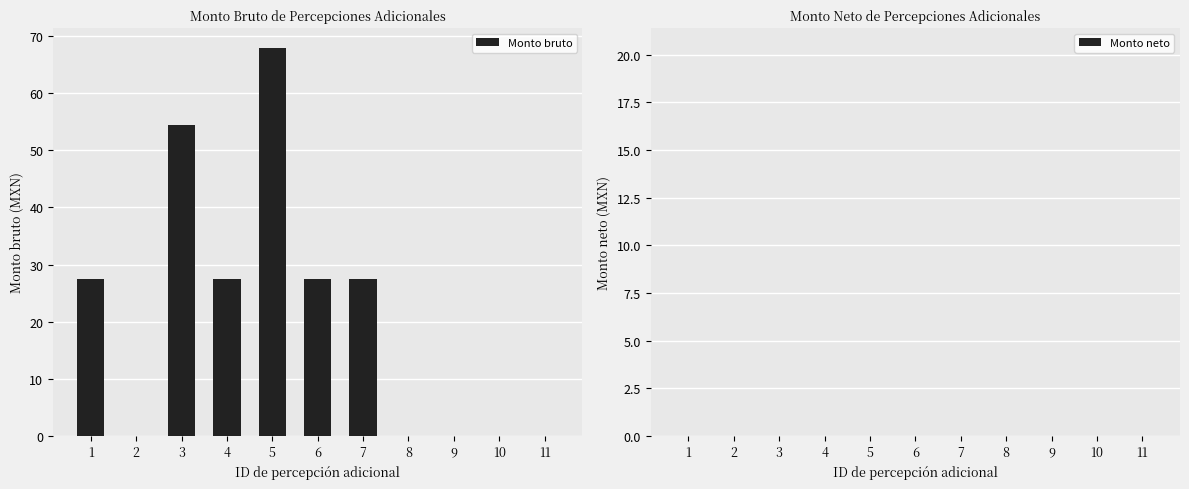

What is the maximum value shown in the chart?

68.0